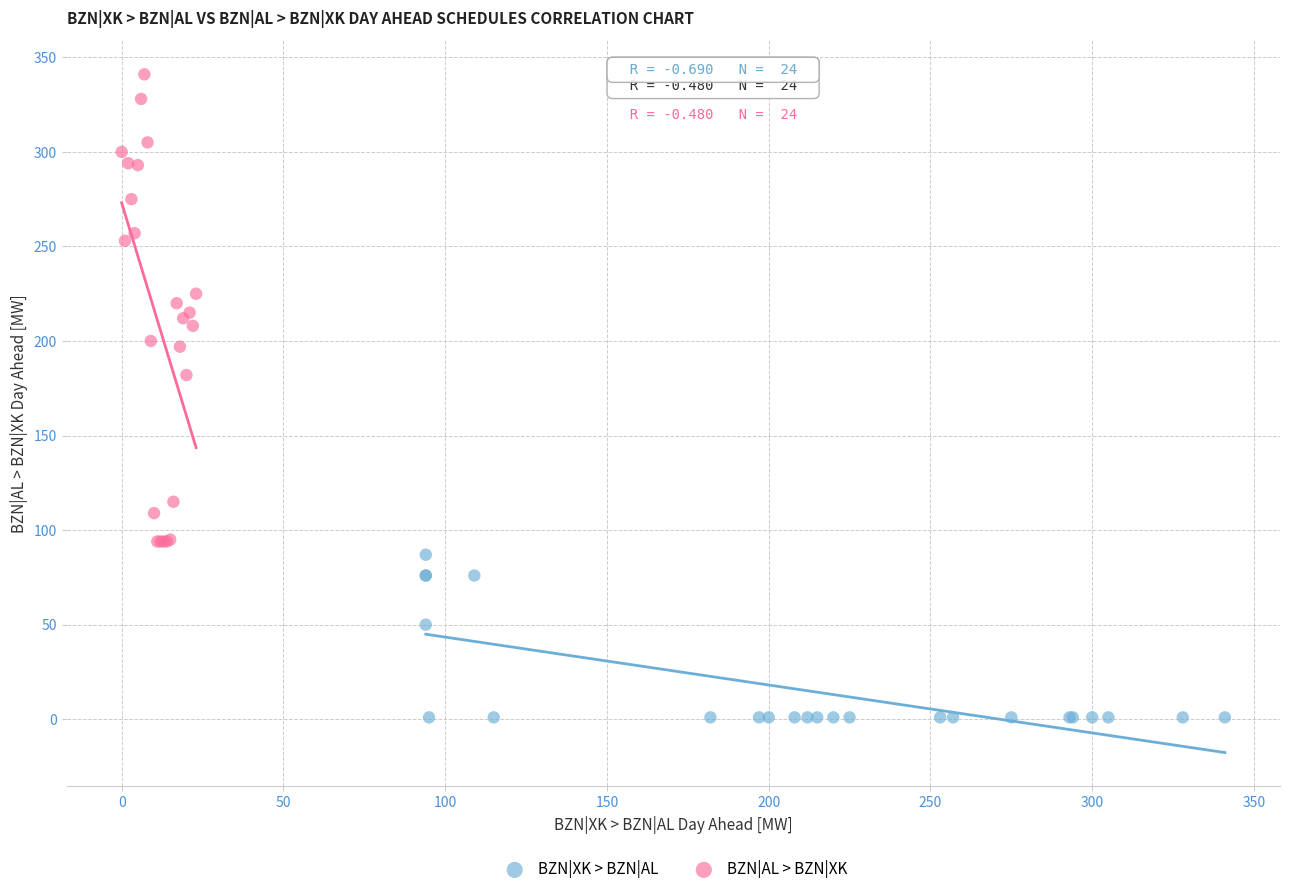

Which series has the largest Y range (max minus min)?

BZN|AL > BZN|XK